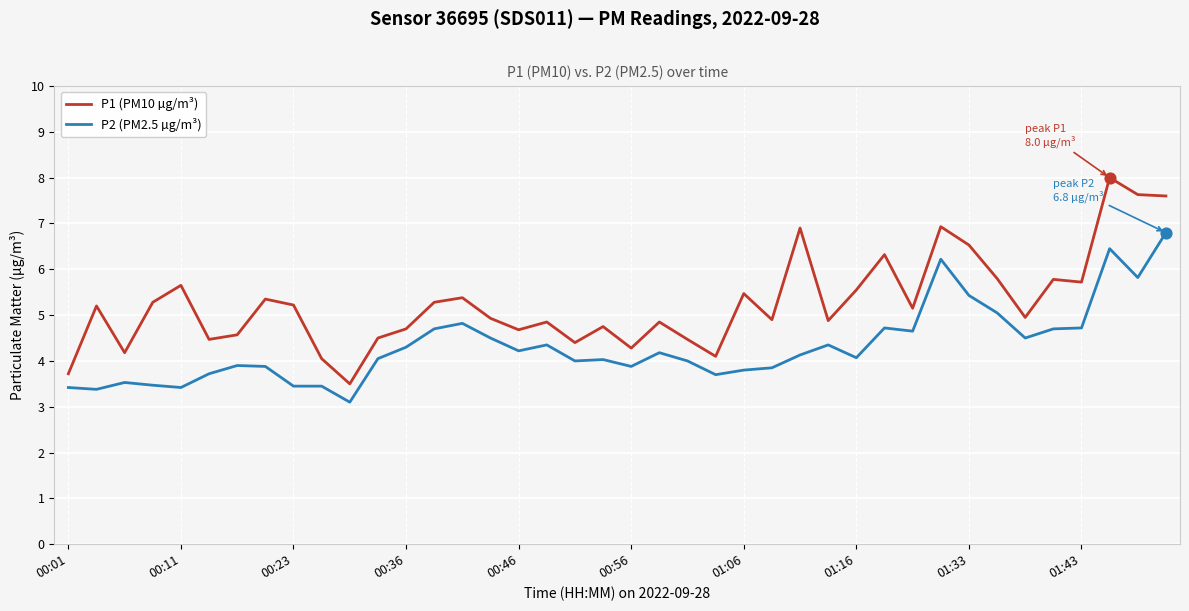

Rank the series by their maximum value, from highest to lowest.

P1 (PM10 µg/m³), P2 (PM2.5 µg/m³)